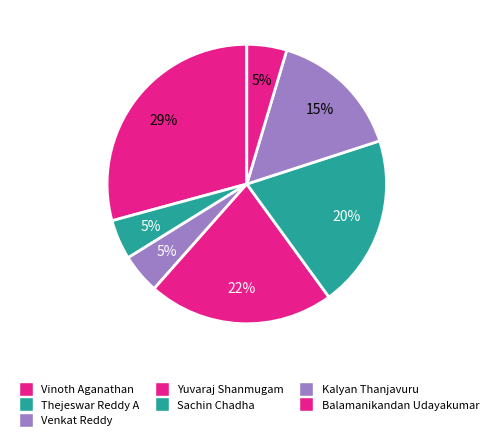

Is Vinoth Aganathan the majority of the pie?

No